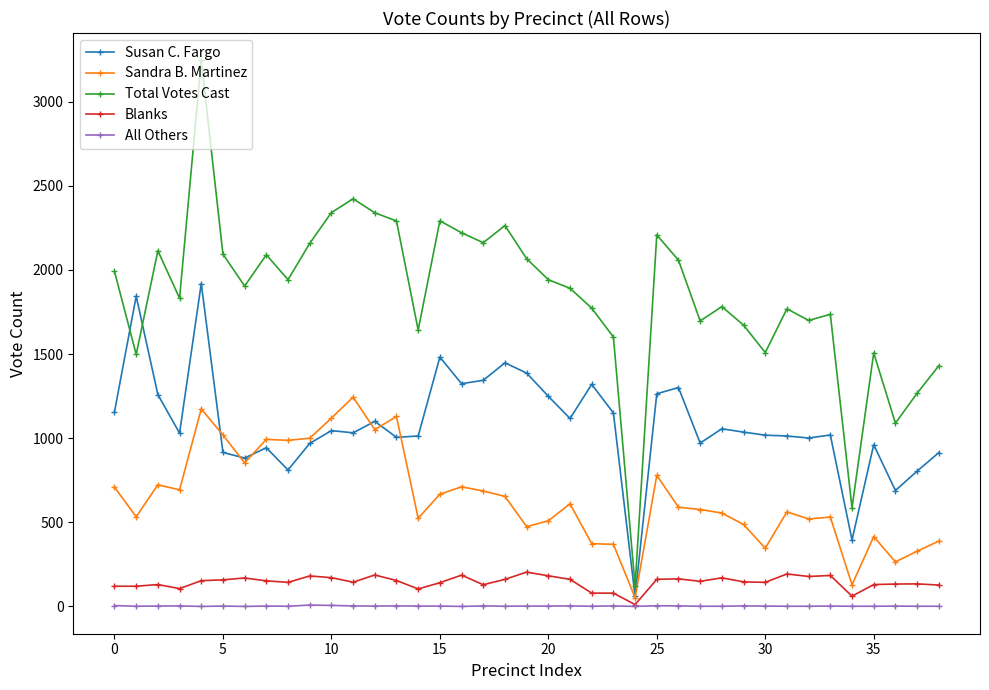

What is the maximum value shown in the chart?

3246